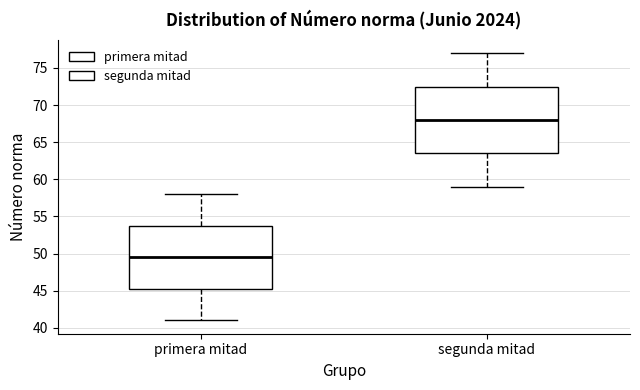

Which box's median line is the lowest?

primera mitad